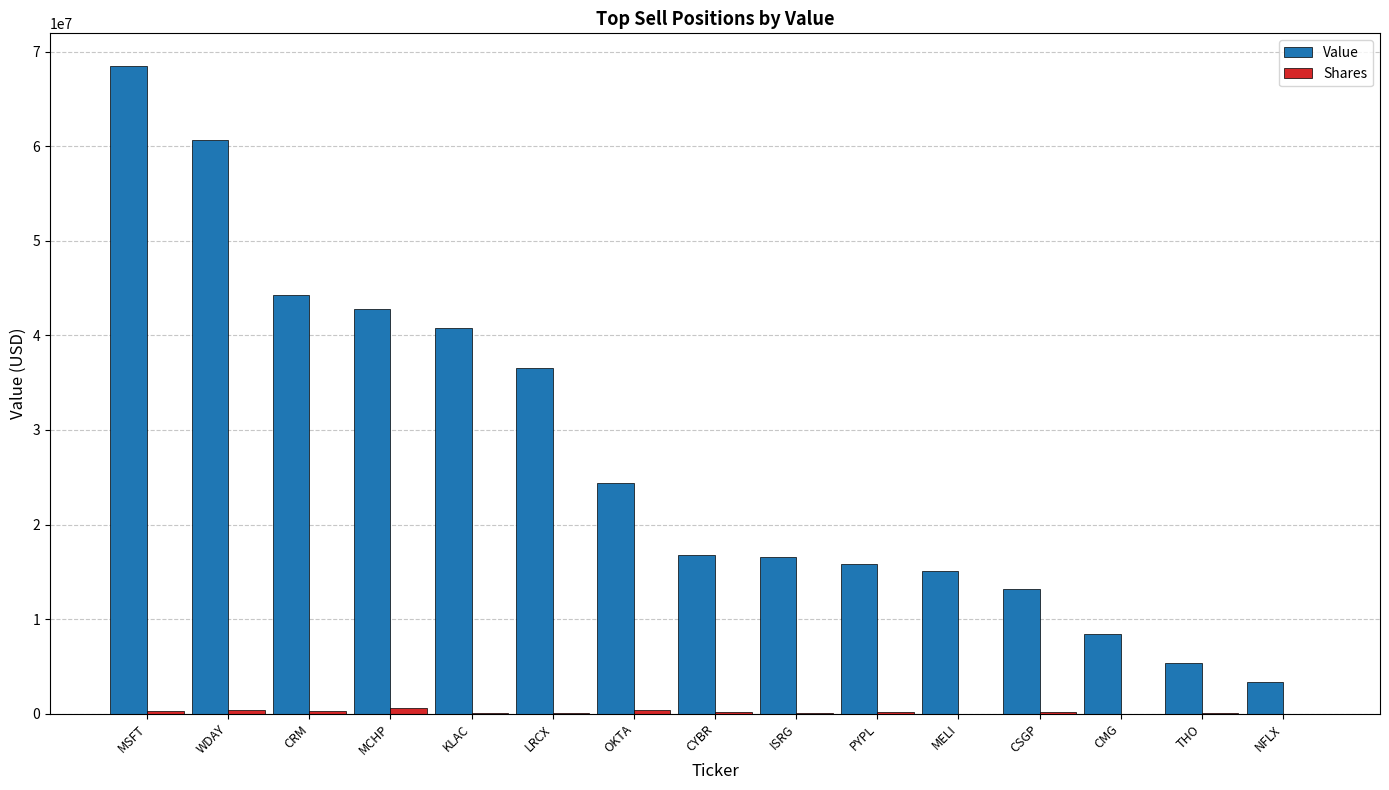

Are the bars grouped side by side (vs. stacked)?

Yes